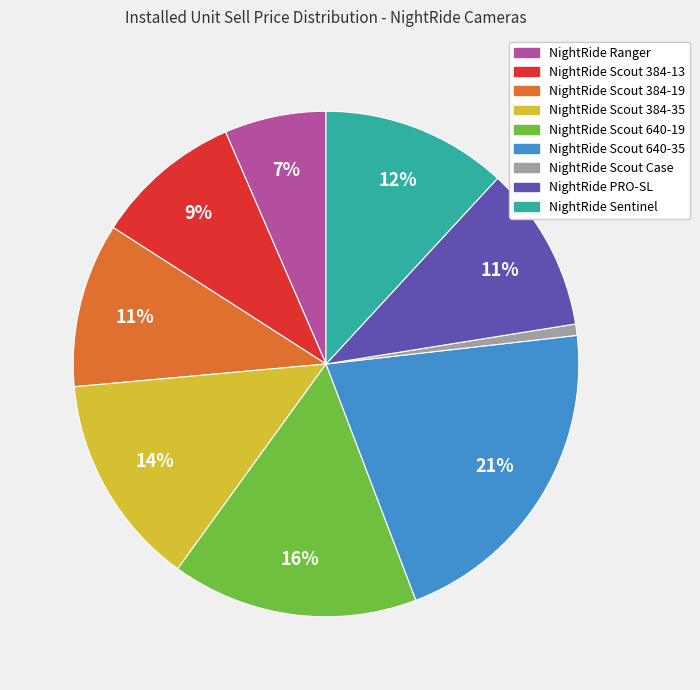

Does NightRide Scout Case account for over 50% of the chart?

No